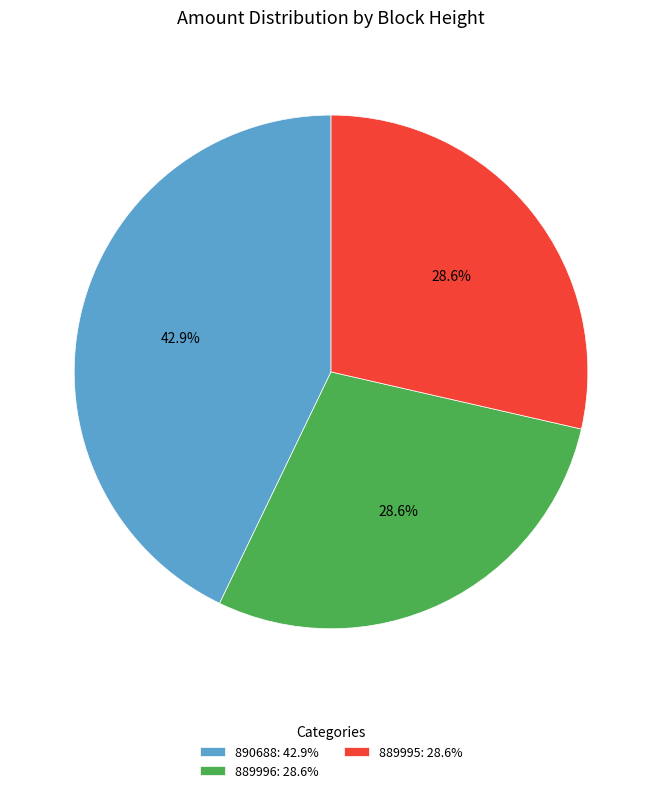

What percentage do 890688 and 889996 together represent?

71.4%